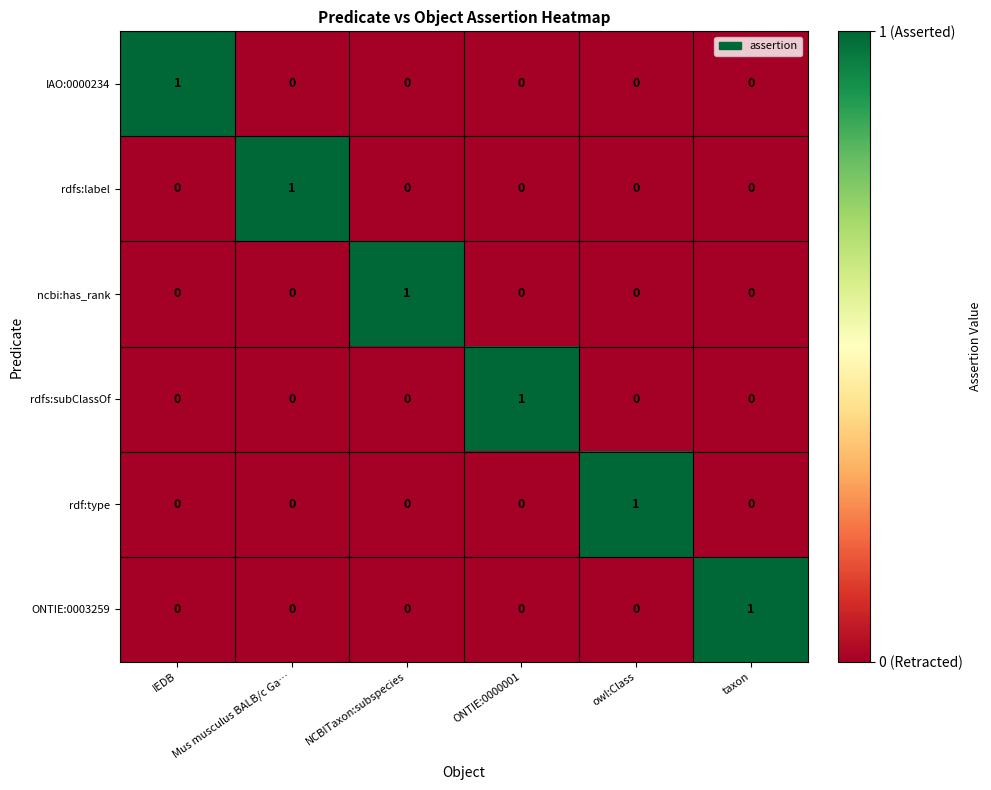

At how many categories does at least one series exceed 0?

6